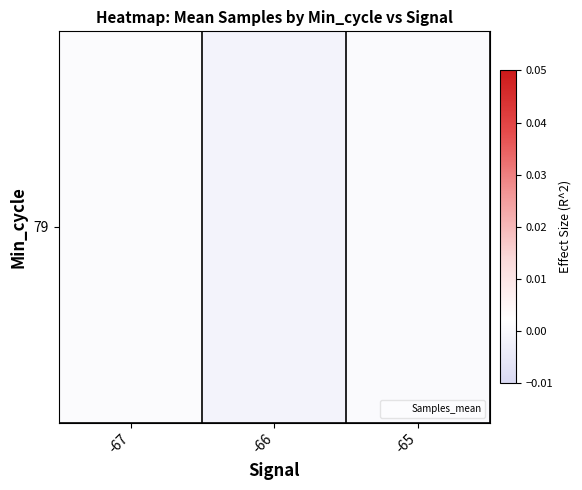

Rank the categories by value from lowest to highest.

-66, -65, -67